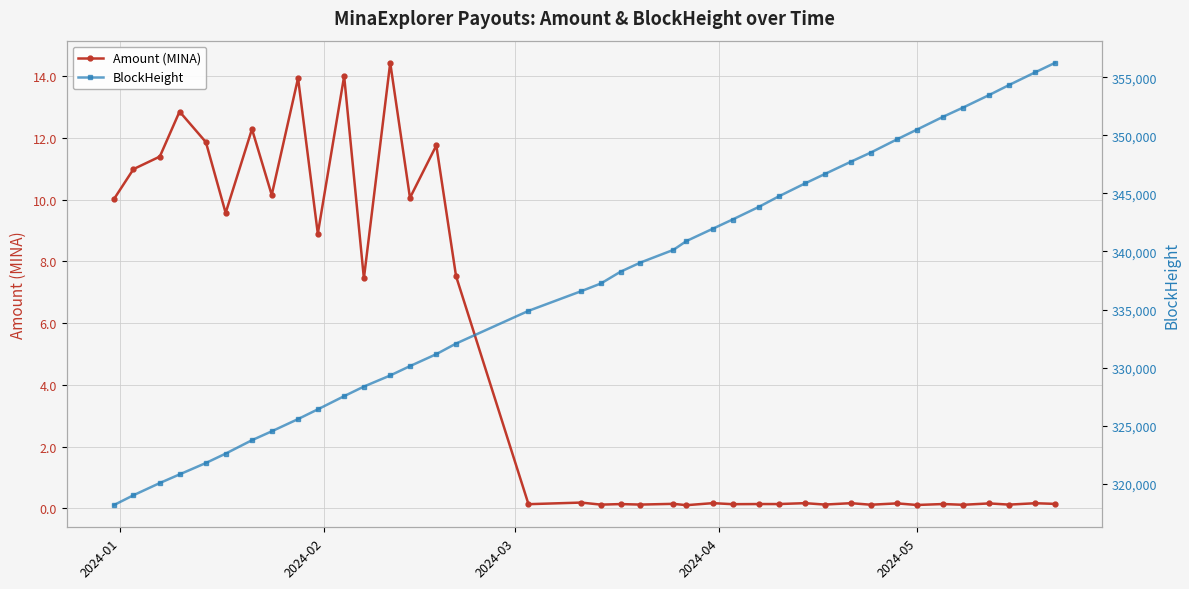

What is the value of the Amount (MINA) point at the 8th from the left?

10.2